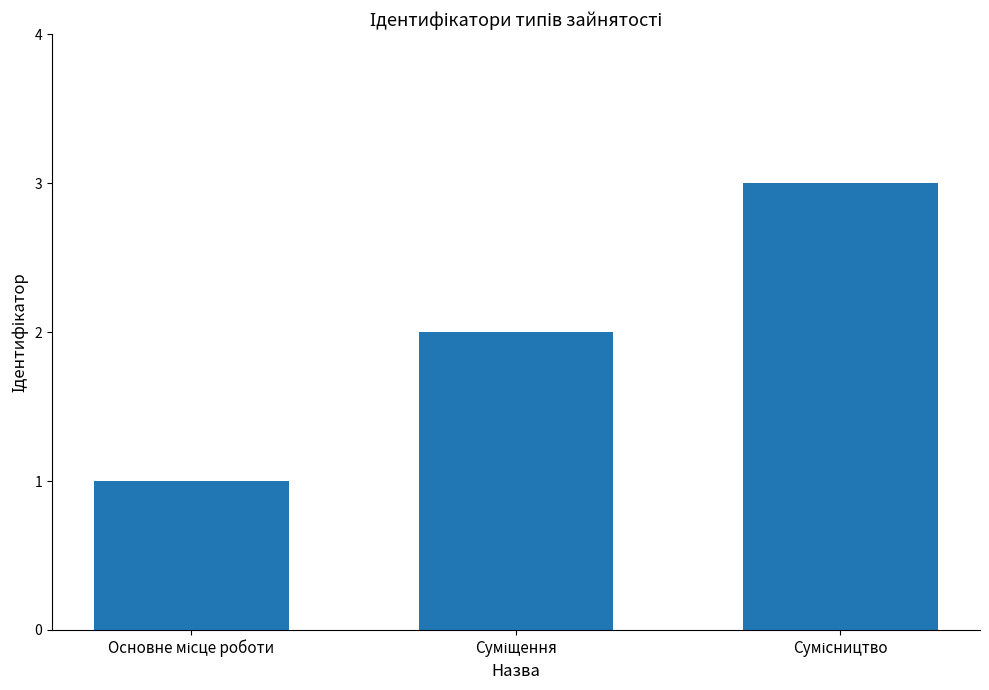

What is the maximum value shown in the chart?

3